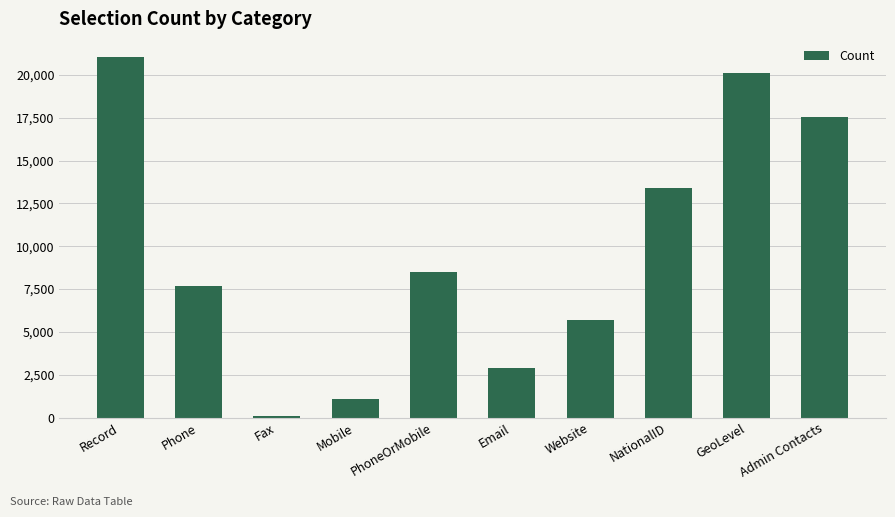

How many data points are less than 8512?

5